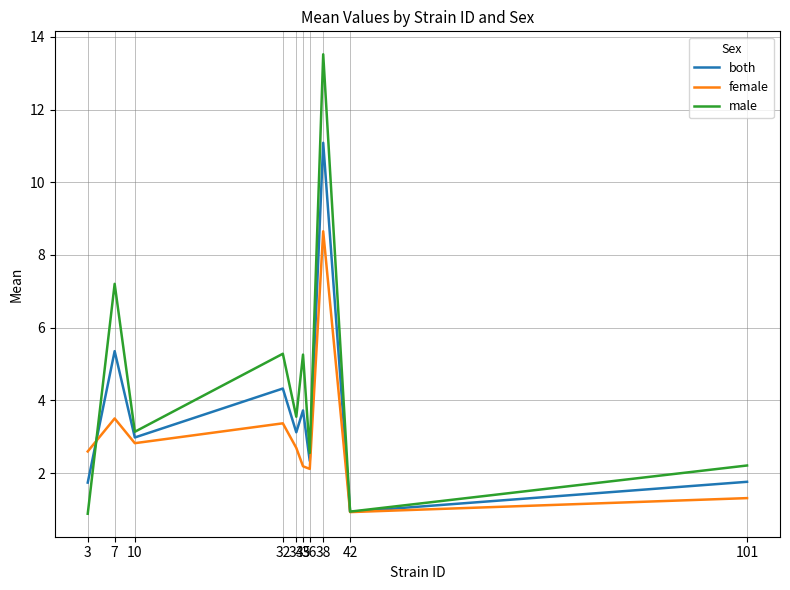

Is it true that both equals 11.1 at 38?

True